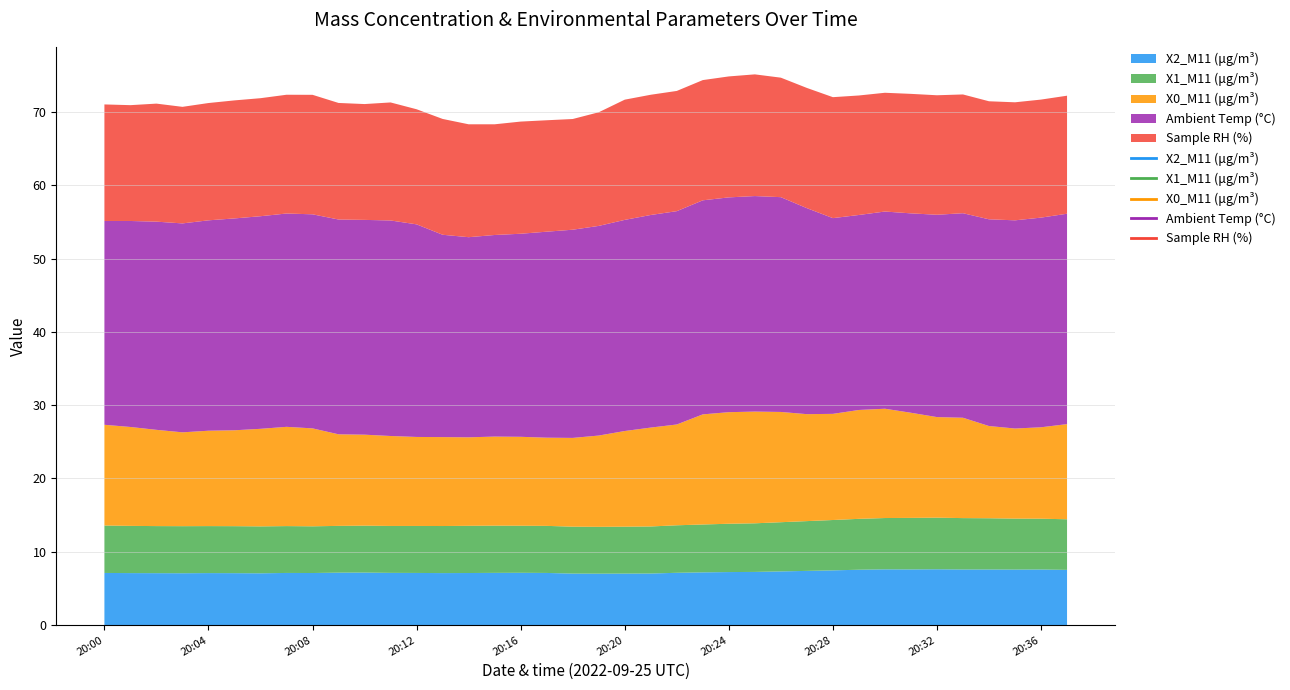

True or false: X1_M11 (μg/m³) and Sample RH (%) intersect in this chart.

False